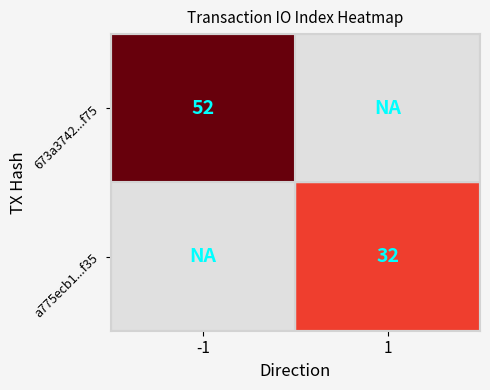

Count the number of data series in this chart.

2